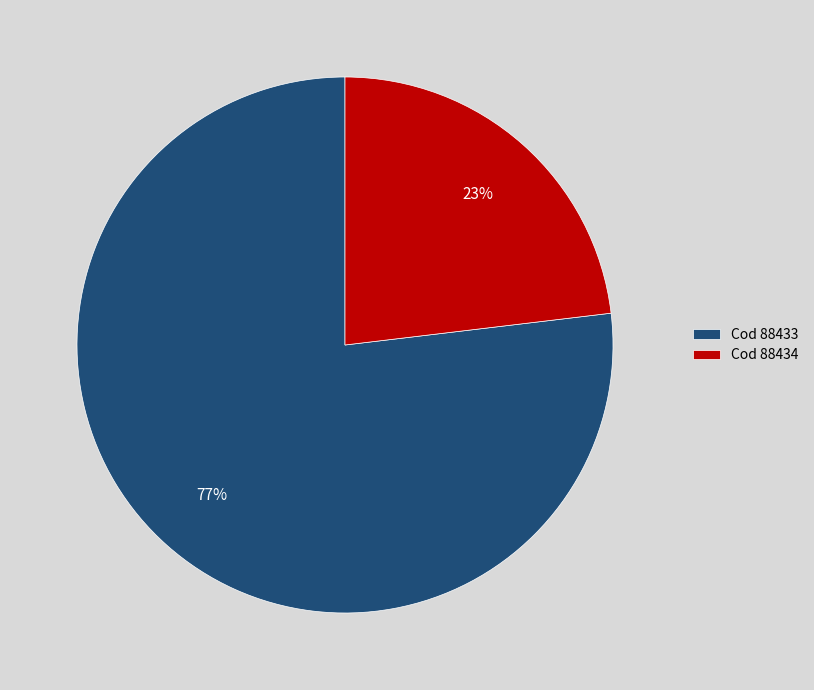

To the nearest percent, what is the difference between the largest and smallest slice percentages?

54%